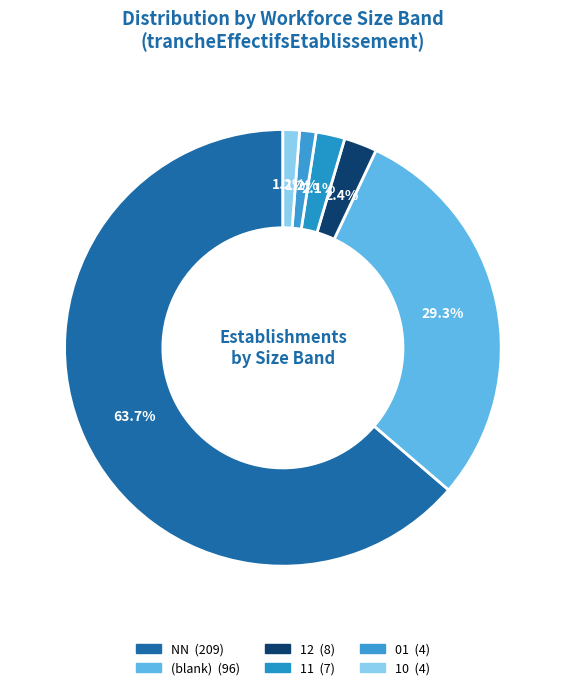

How many slices are in this pie chart?

6